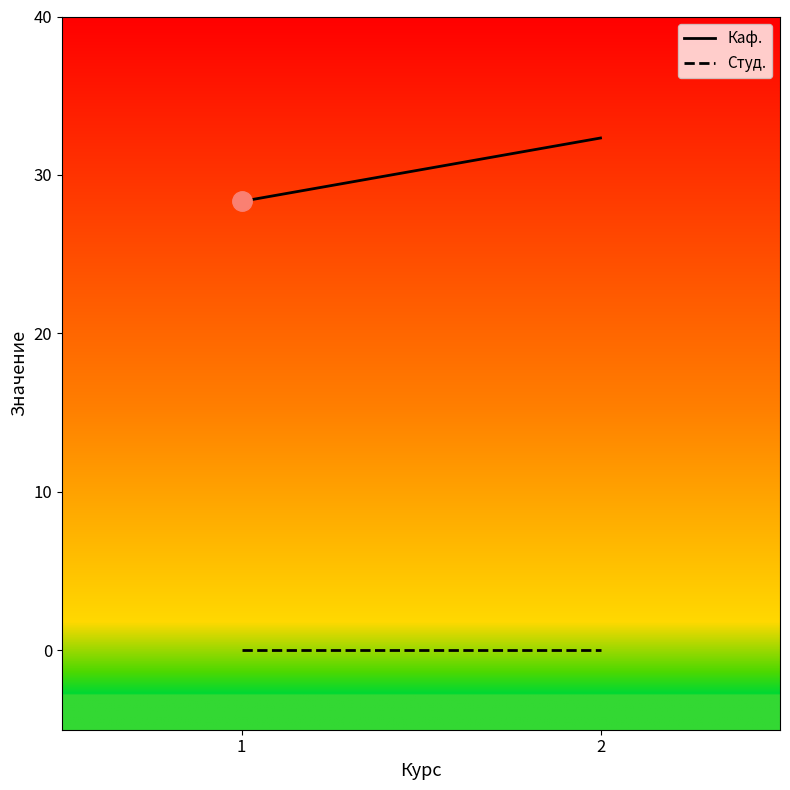

What are all the series names shown in the legend?

Каф., Студ.